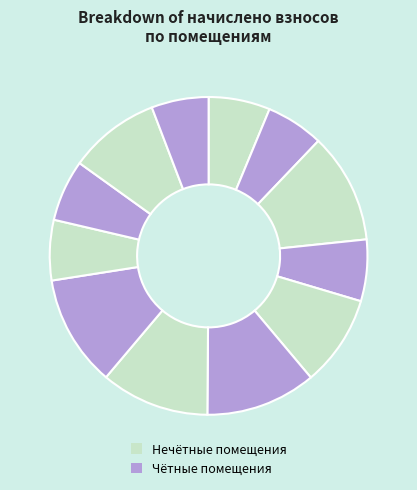

Count the number of slices in the pie.

12